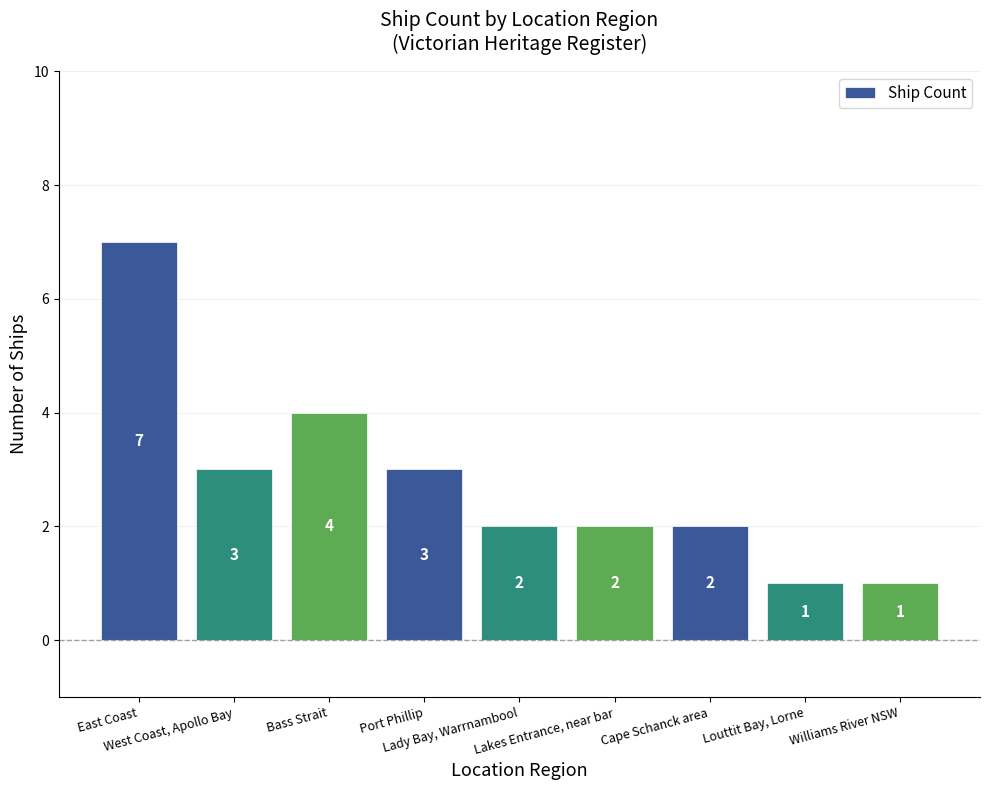

How many series are shown in this chart?

1